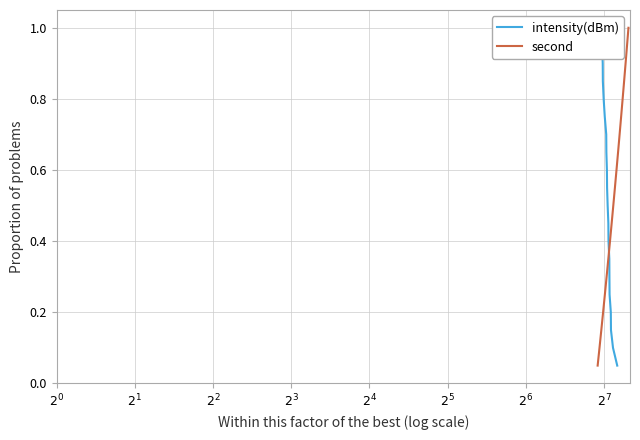

What is the maximum value for second?

1.0